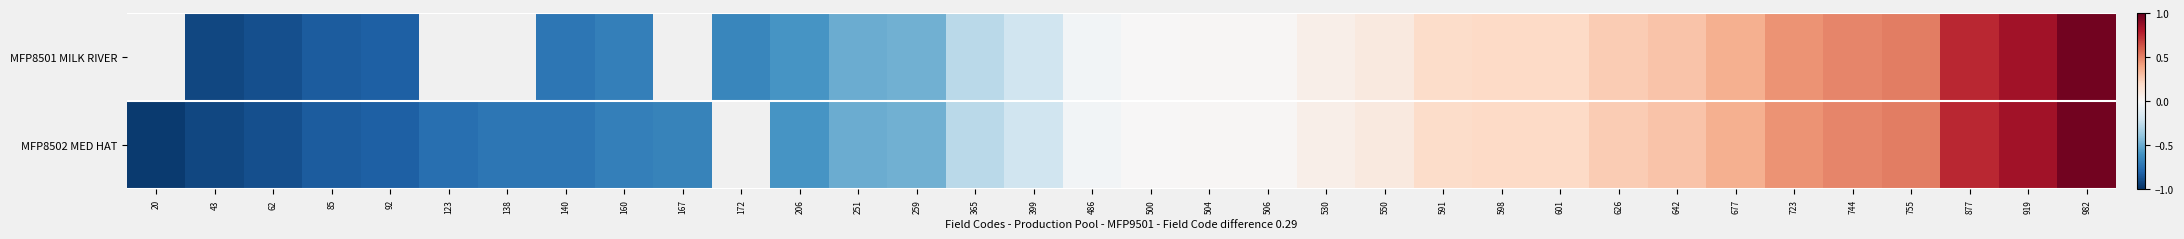

Which category has the lowest value across all series?

20